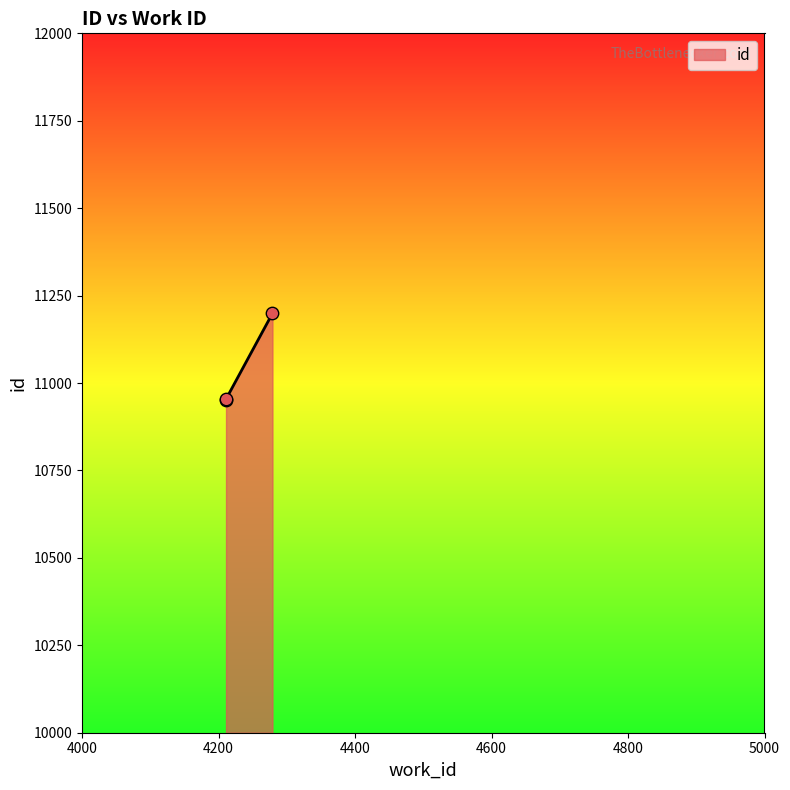

What is the change in value from 4211 to 4279?

+247